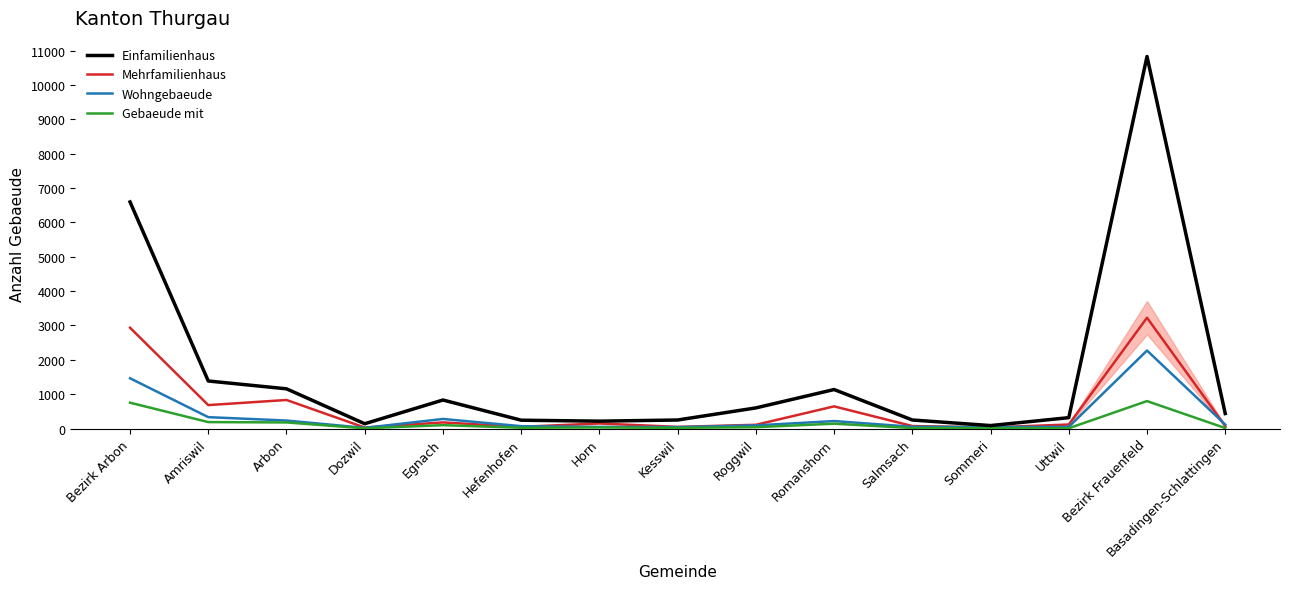

What is the difference between the maximum and minimum values in the Wohngebaeude series?

2252